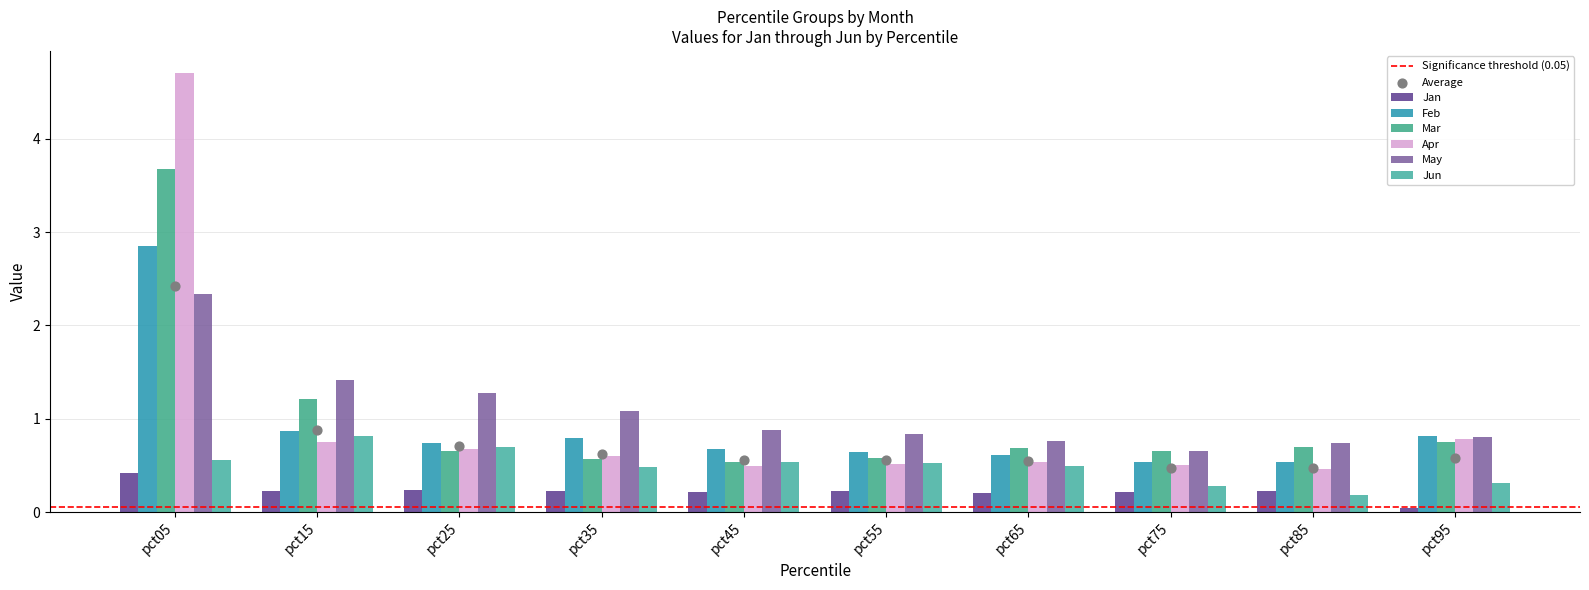

At which category is the sum across all series the highest?

pct05